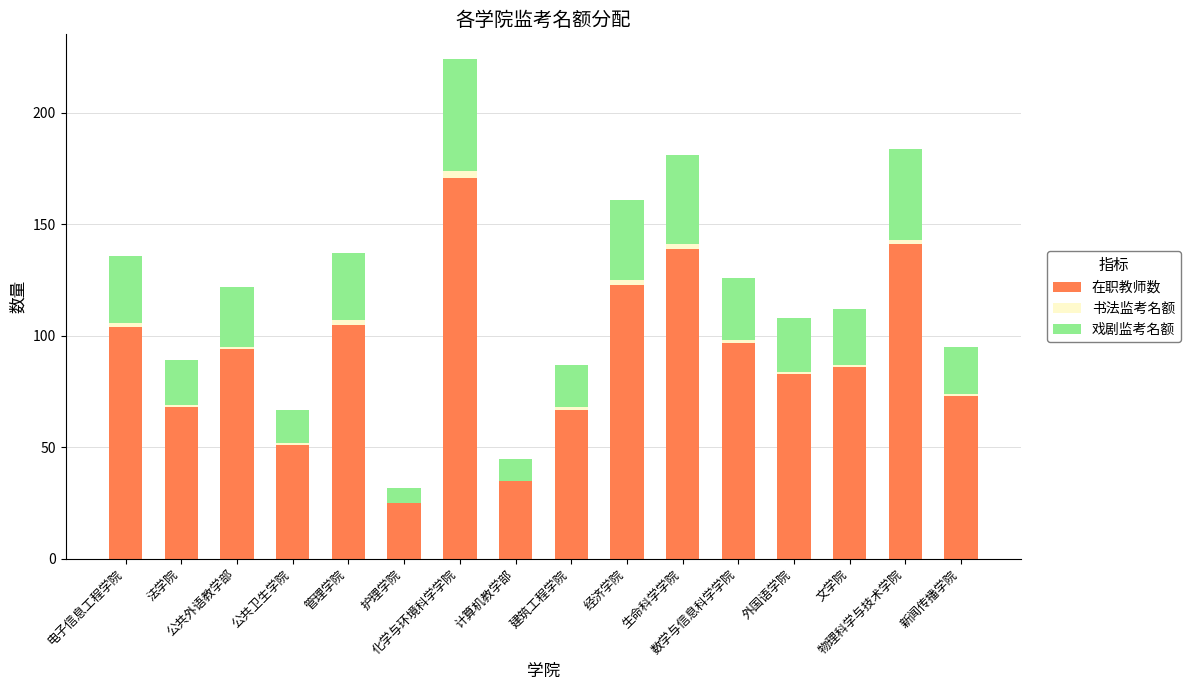

How many distinct data groups are displayed?

3